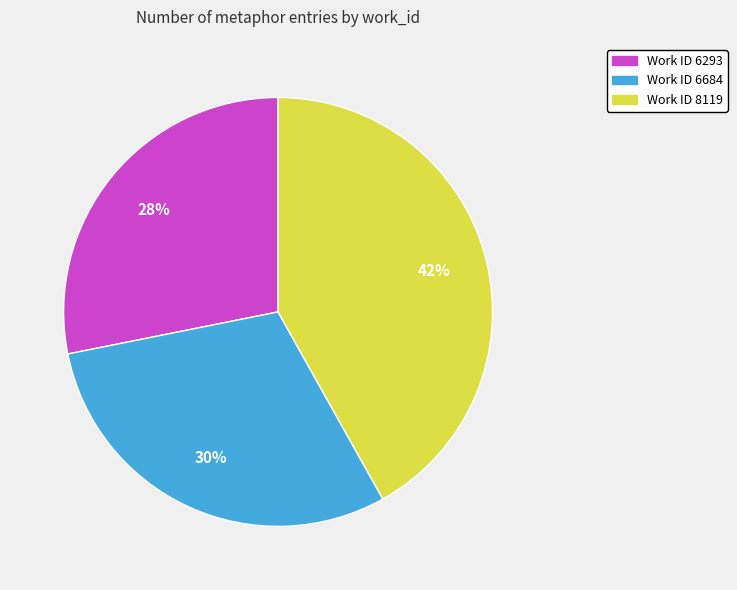

Is the sum of Work ID 6293 and Work ID 6684 greater than half?

Yes